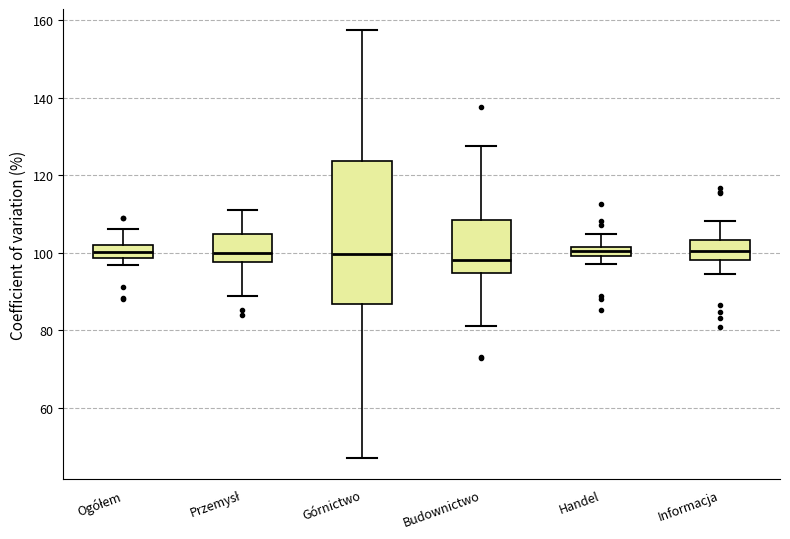

Where does the upper whisker of the box for Informacja end on the y-axis? The values are not printed on the chart, so give them approximately, as read against the axis.

108